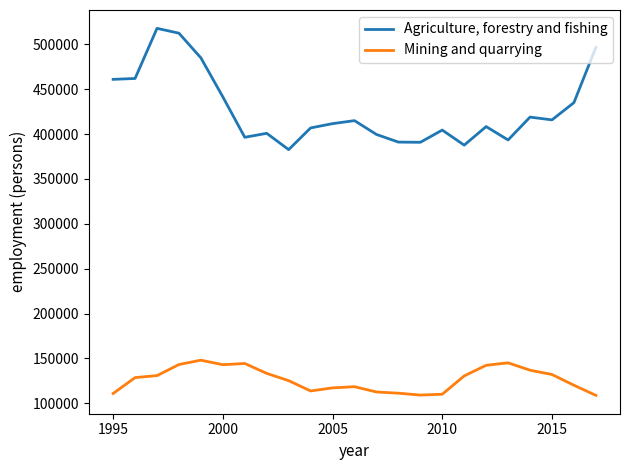

Rank the series by their average value, from lowest to highest.

Mining and quarrying, Agriculture, forestry and fishing